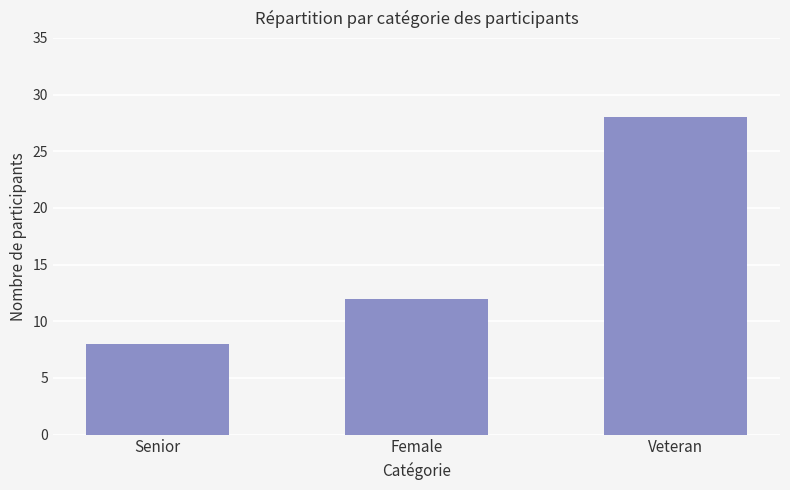

What is the greatest value displayed?

28